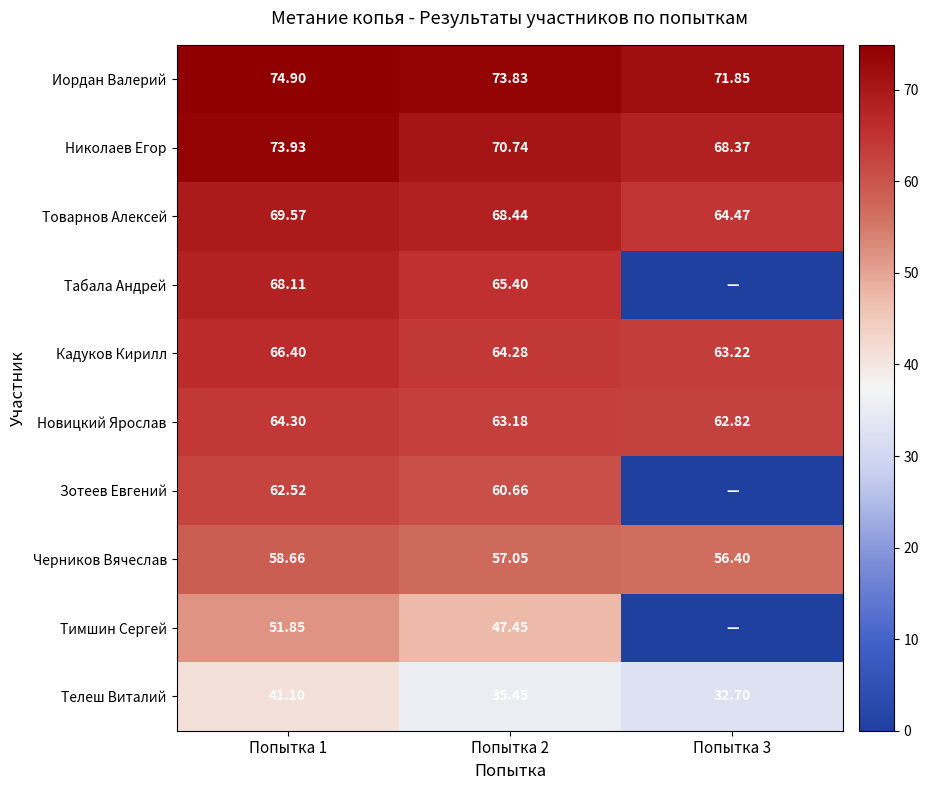

Is the value of Николаев Егор at Попытка 3 greater than the value of Телеш Виталий at Попытка 3?

Yes